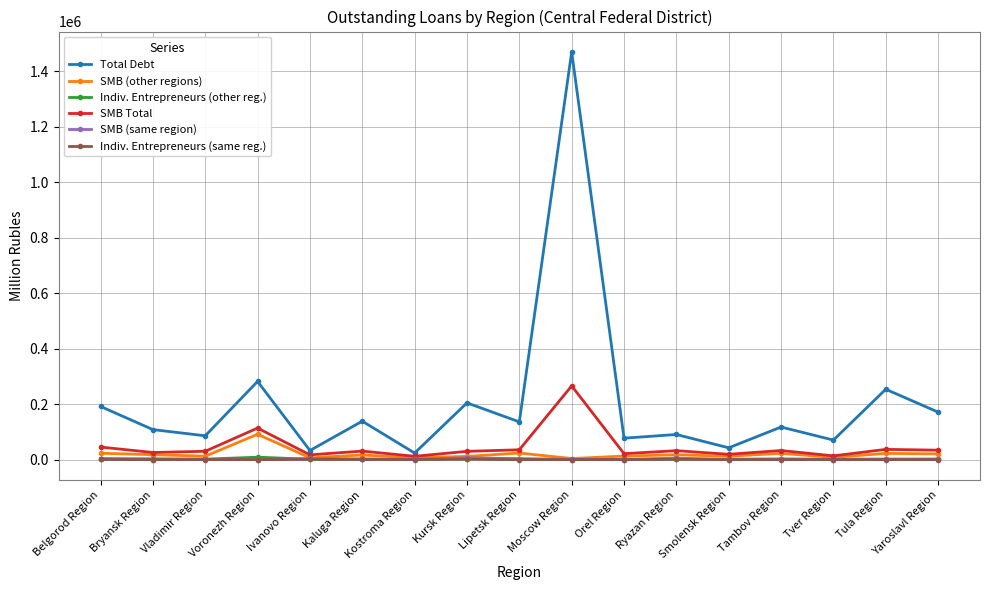

What is the label of the 15th point from the right?

Vladimir Region